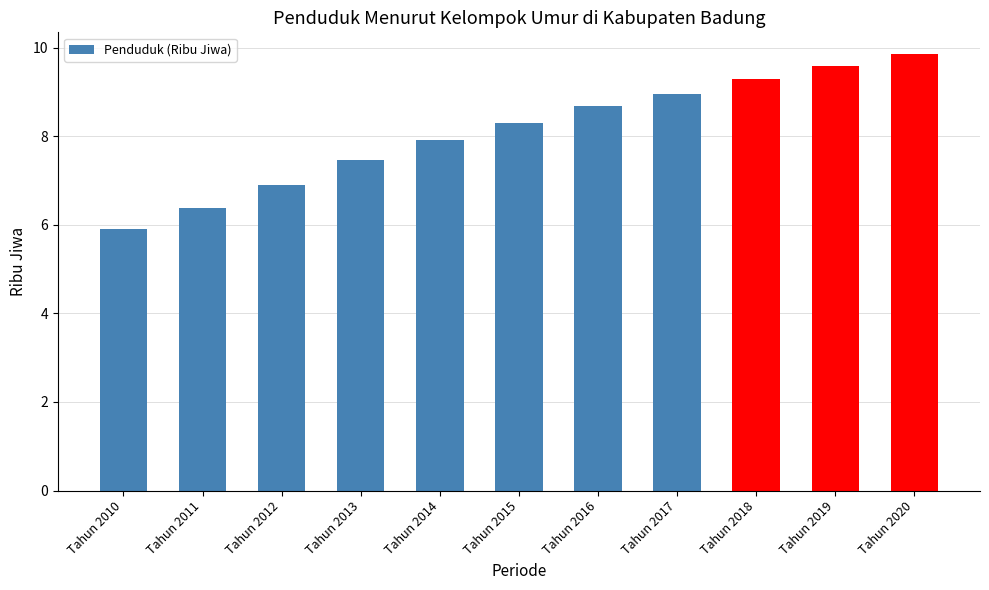

Where is the data nearest to the value 7?

Tahun 2012